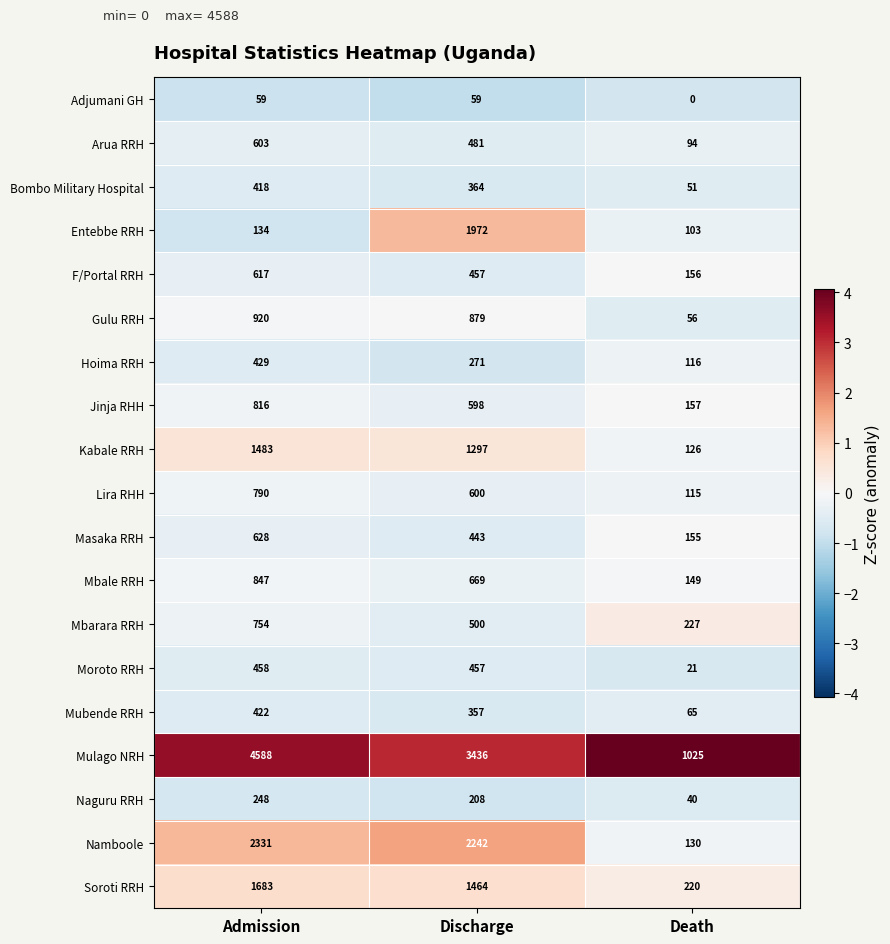

Which category has the highest value in the Mbale RRH series?

Admission